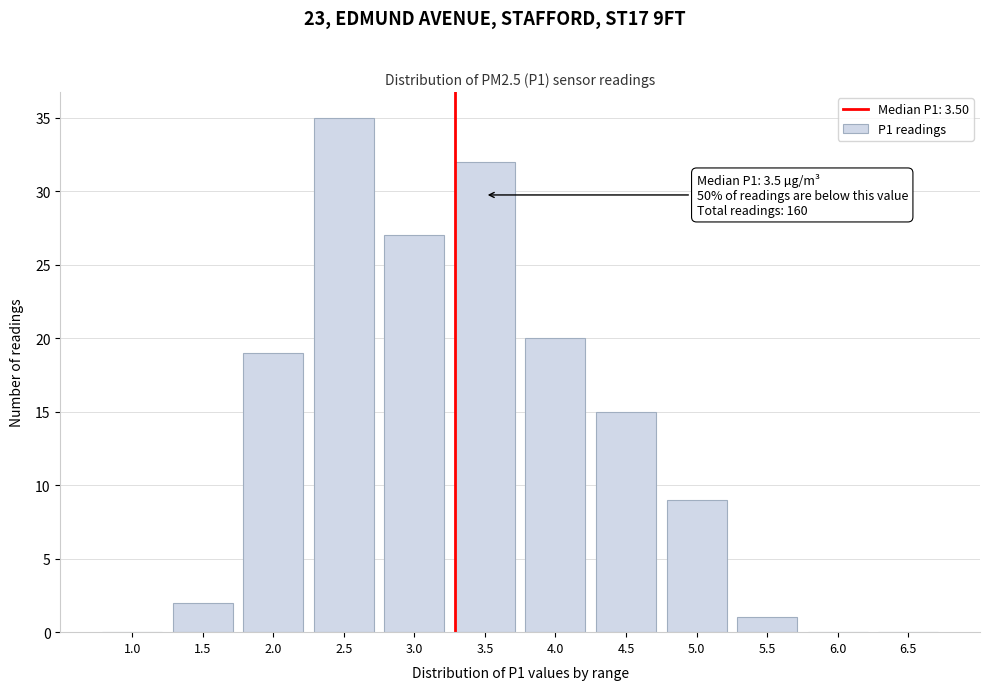

Reading left to right, transcribe all the data shown in this chart.

1.0=0	1.5=2	2.0=19	2.5=35	3.0=27	3.5=32	4.0=20	4.5=15	5.0=9	5.5=1	6.0=0	6.5=0